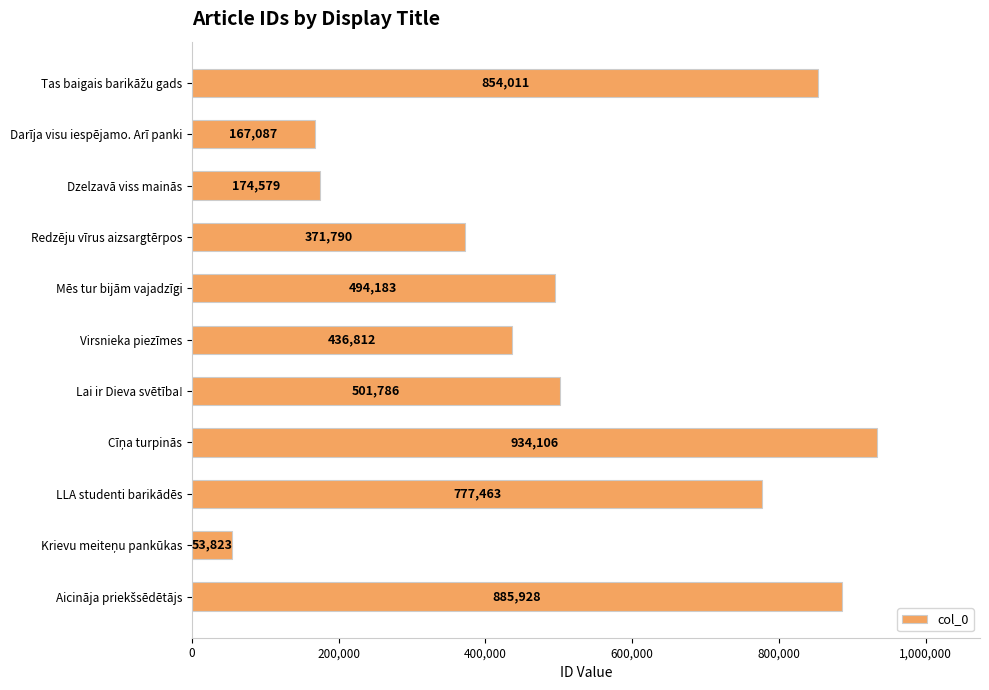

True or false: the data shows 167087 at Darīja visu iespējamo. Arī panki.

True